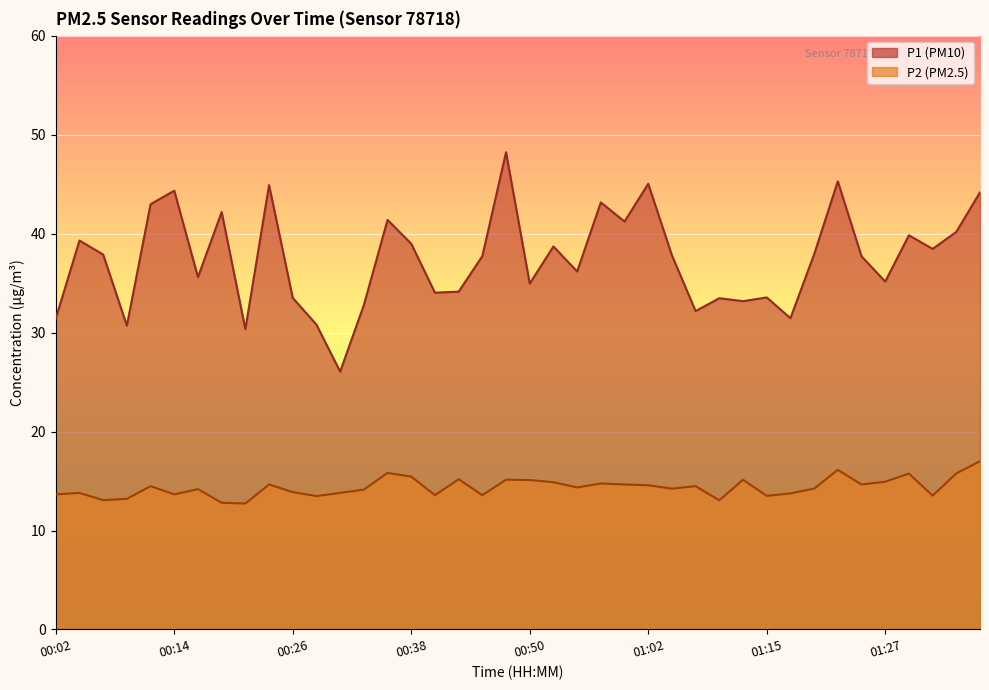

What is the label of the 39th point from the right?

00:04